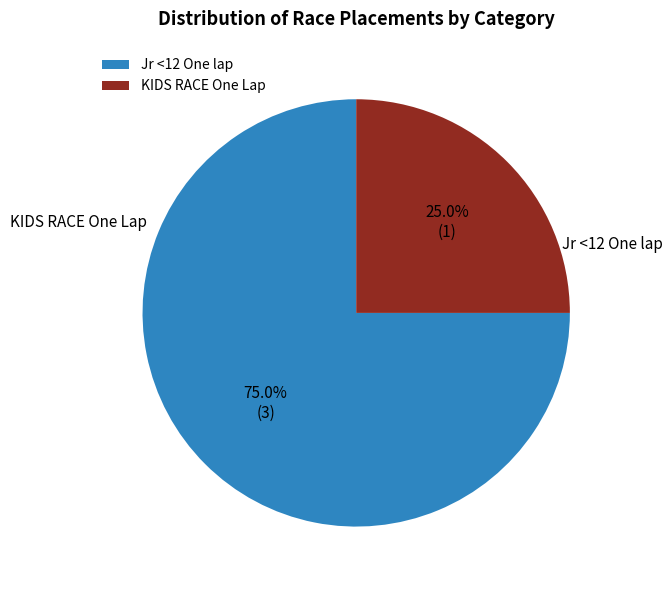

Which category has the biggest portion of the pie?

Jr <12 One lap